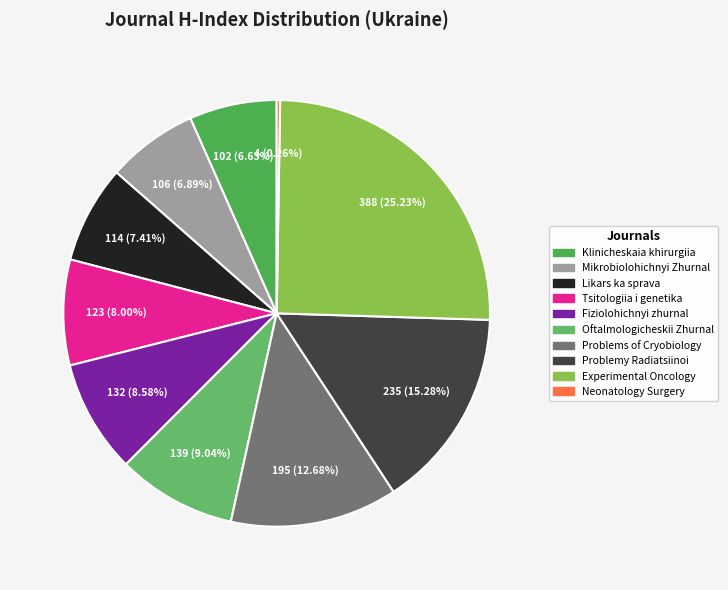

Count the number of slices in the pie.

10